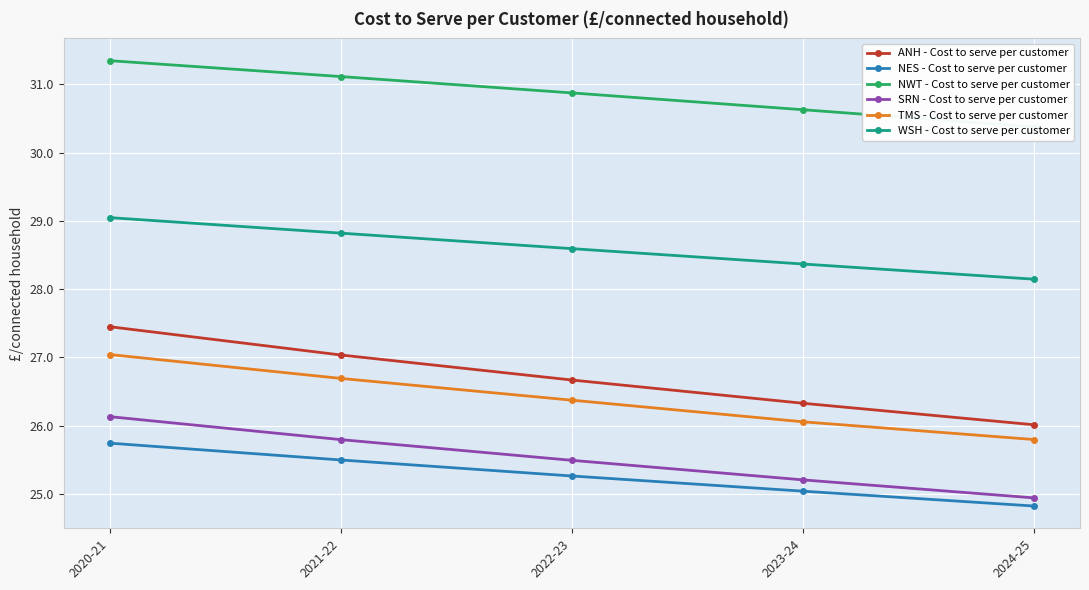

At which label does TMS - Cost to serve per customer reach its peak?

2020-21